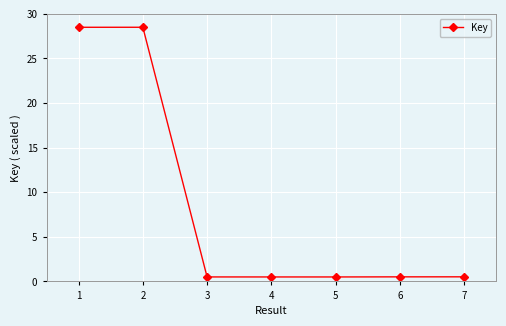

The chart shows a value of 0.5 at 4. True or false?

True